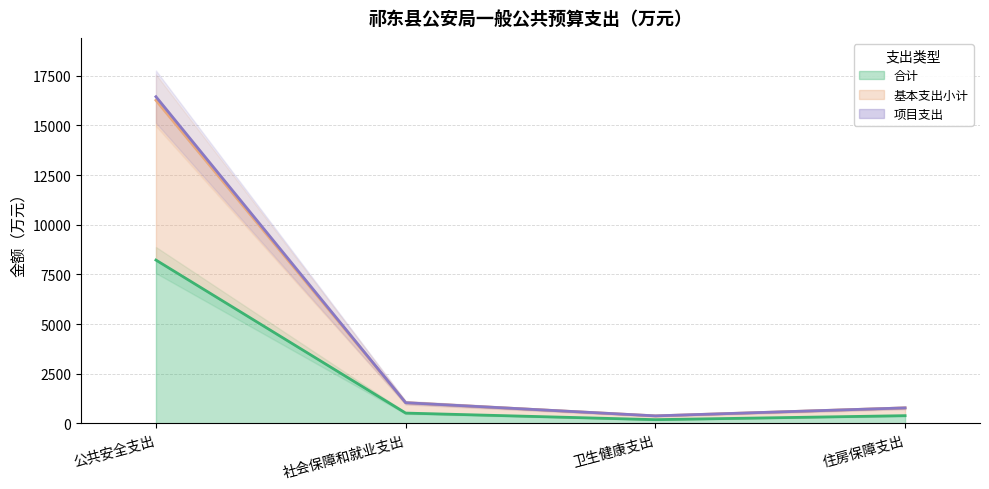

How many interior local valleys does the 基本支出小计 series have?

1